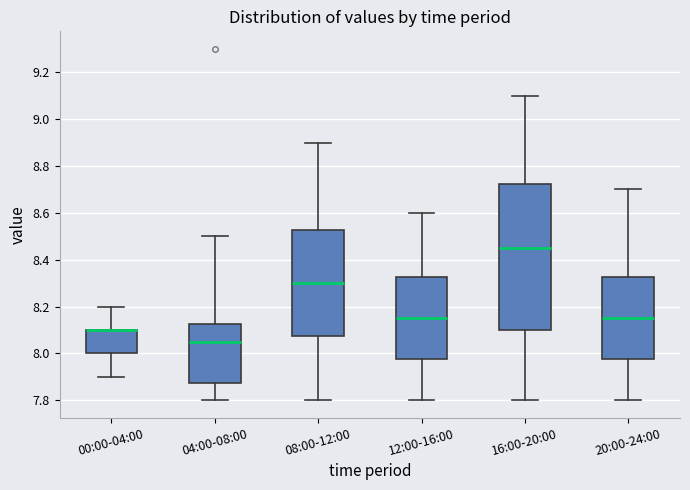

Where is the lower edge of the box for 00:00-04:00 on the y-axis? The values are not printed on the chart, so give them approximately, as read against the axis.

8.00